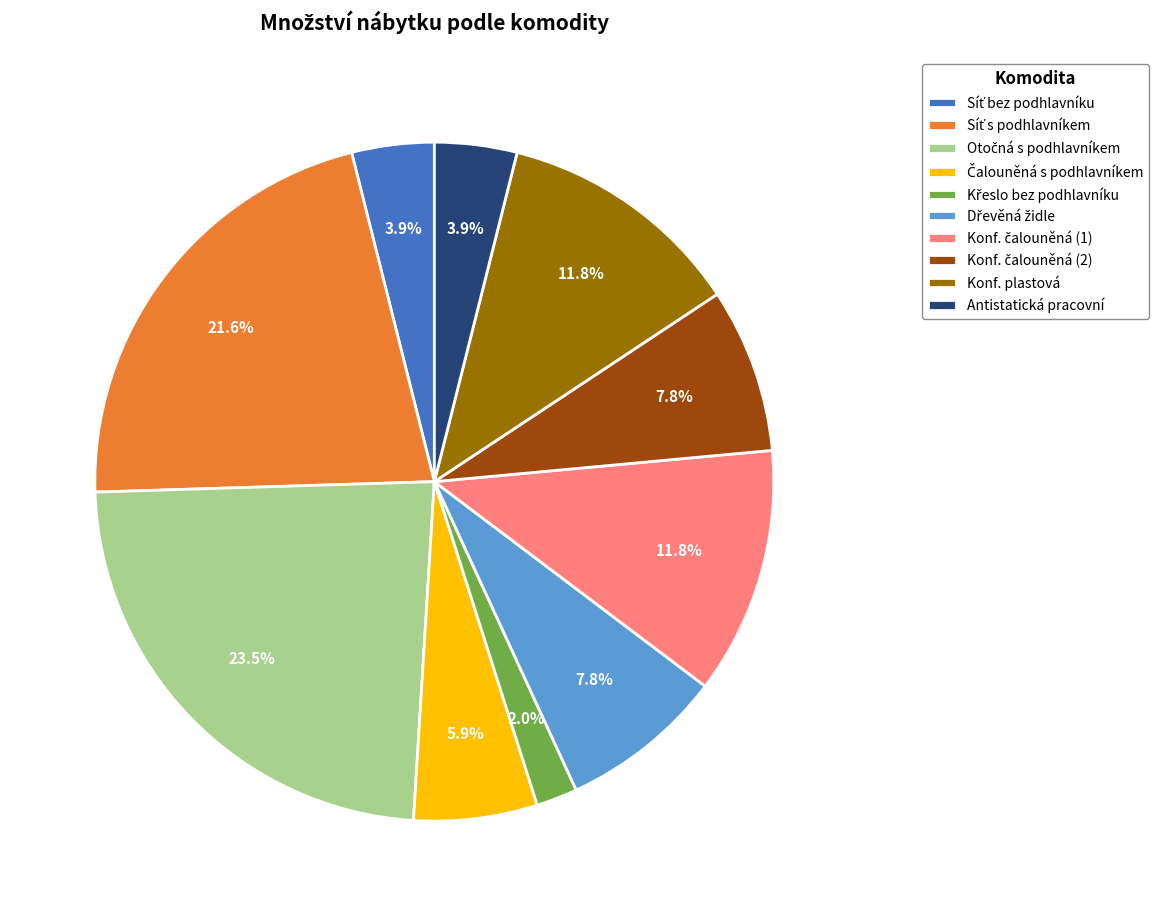

Does any single category account for the majority?

No